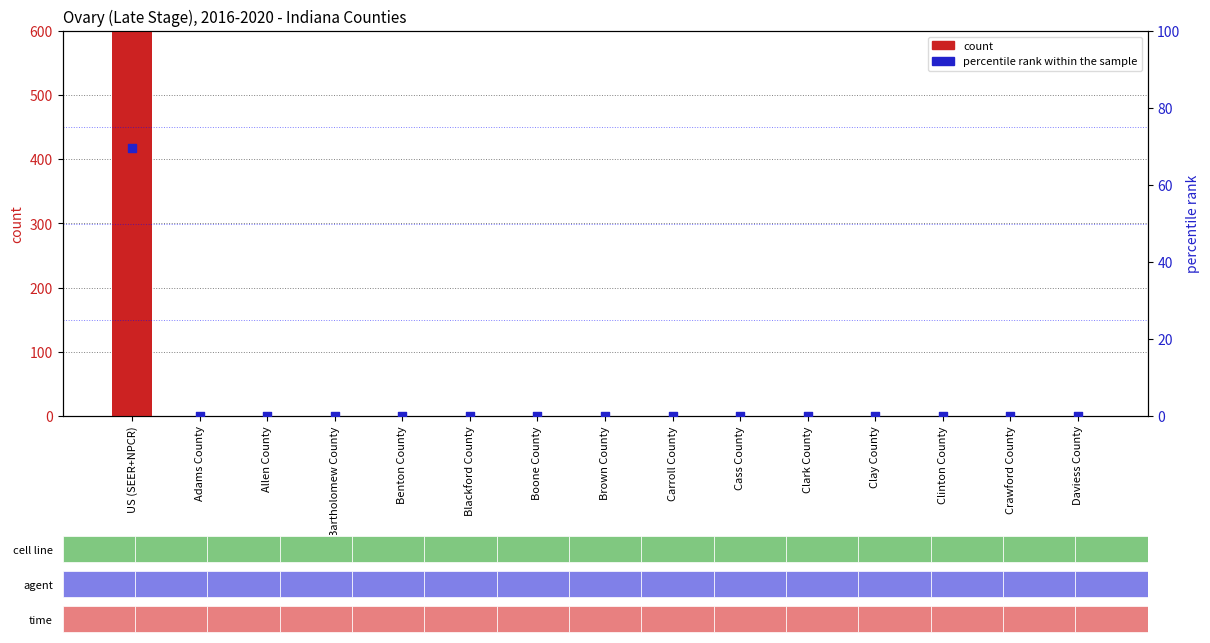

Which series has the largest total across all categories?

count